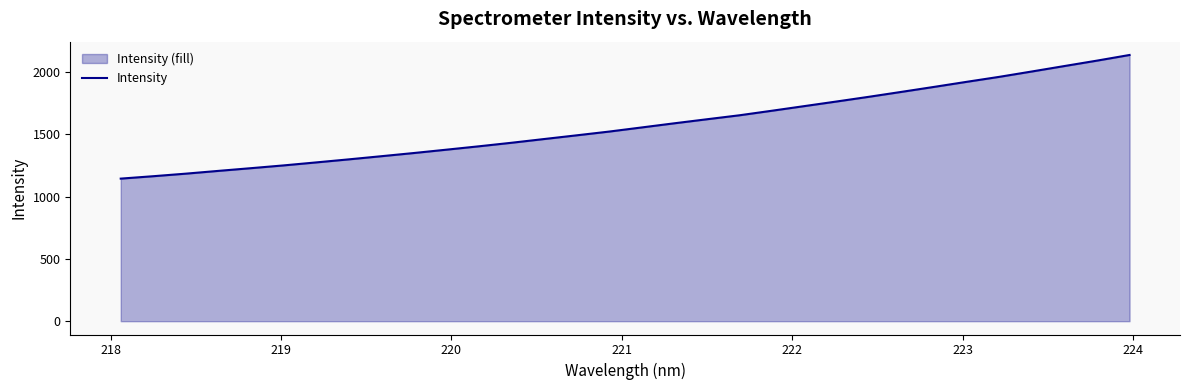

What is the difference between the maximum and minimum values?

992.5